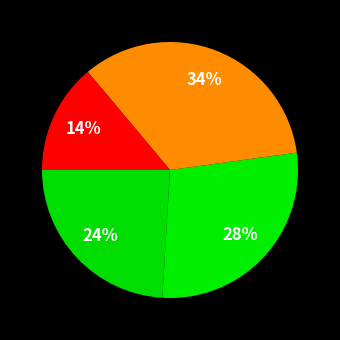

How many slices are in this pie chart?

4